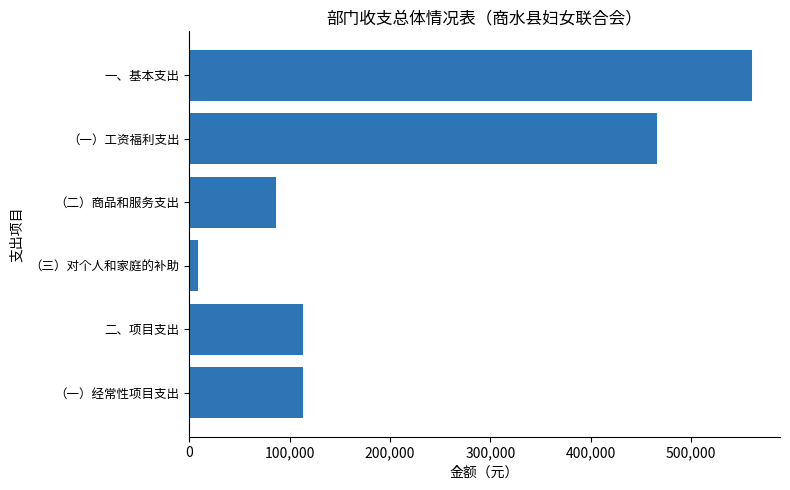

Are the bars grouped side by side (vs. stacked)?

No